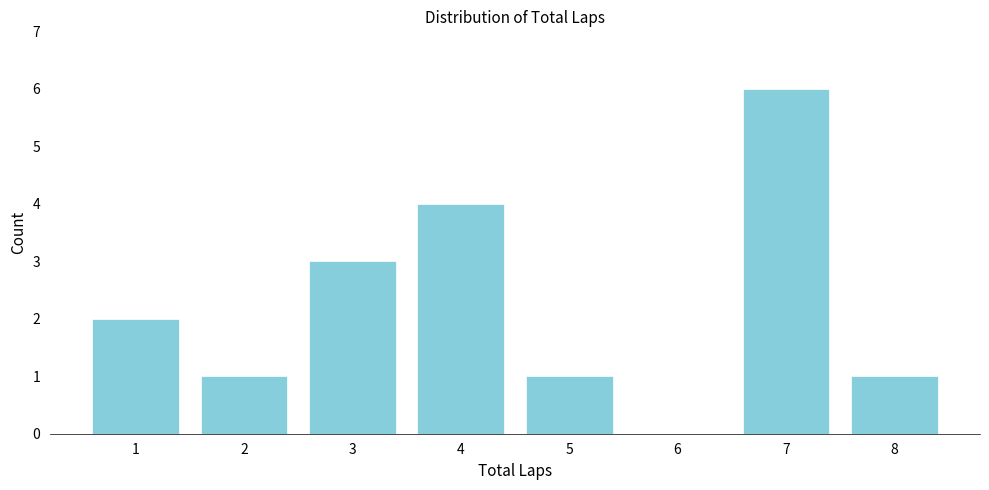

Reading left to right, extract all data points from this chart.

1=2	2=1	3=3	4=4	5=1	6=0	7=6	8=1